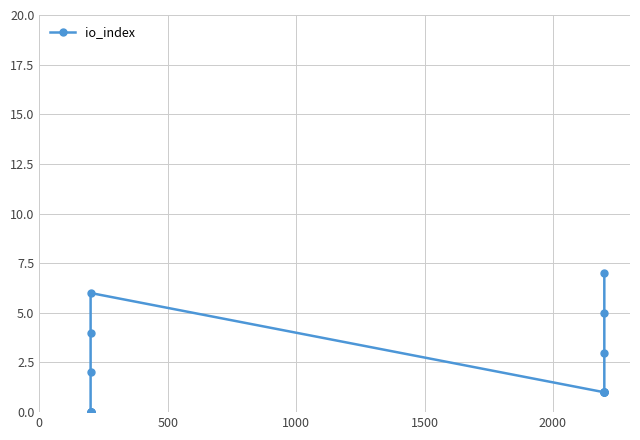

Reading left to right, what are all the values shown in this chart?

0	0	0	0	0	2	4	6	1	1	1	1	1	3	5	7